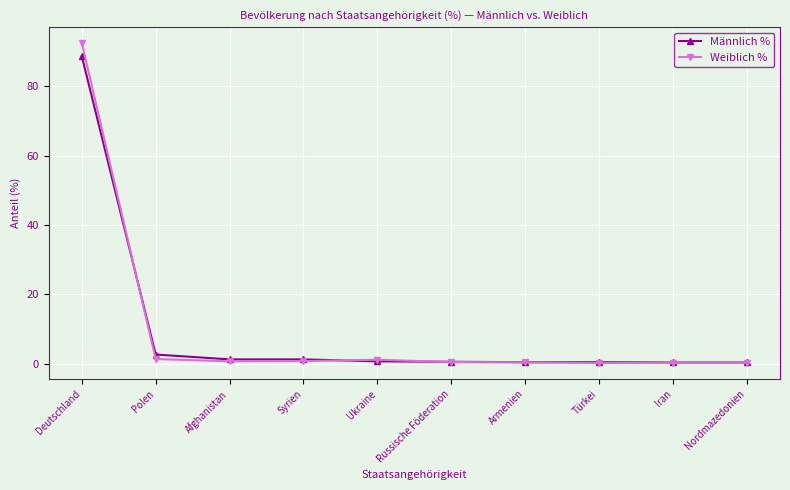

What is the approximate value of Männlich % at Deutschland?

88.7